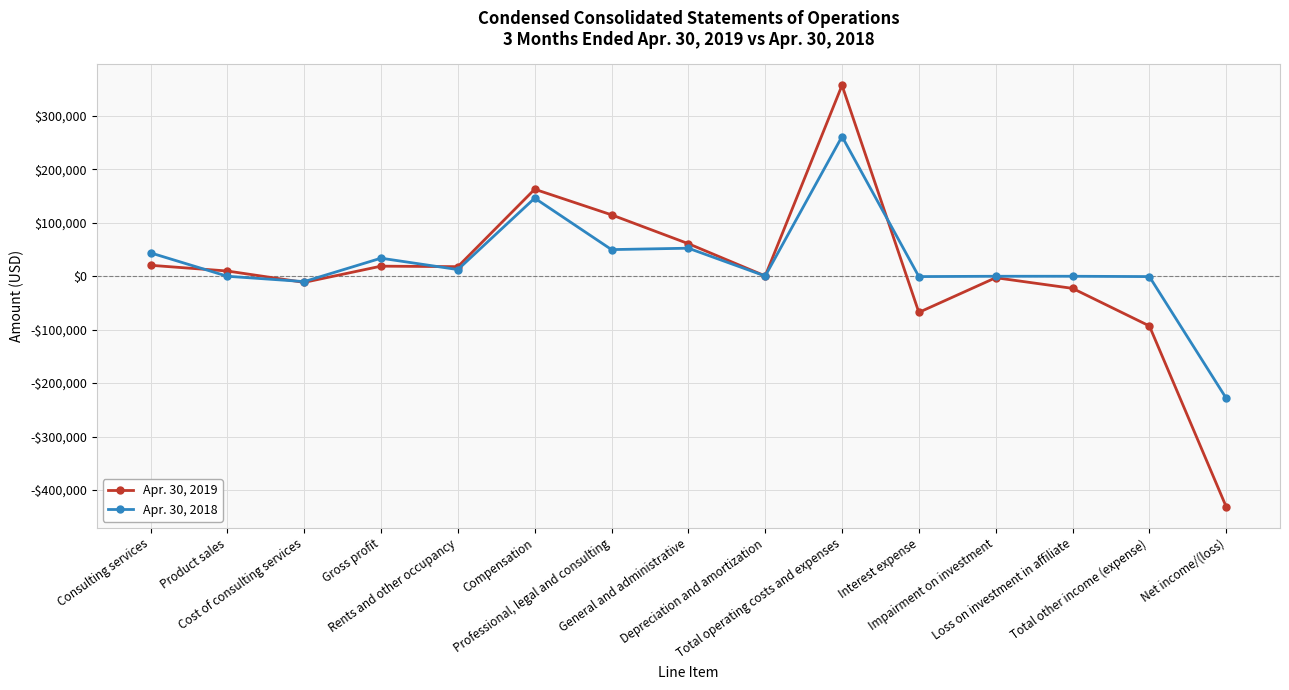

Is this an area chart (filled region under the line)?

No